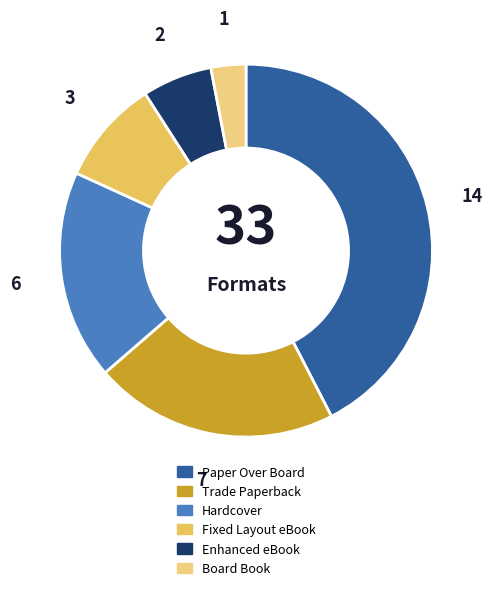

Do Fixed Layout eBook and Paper Over Board together represent more than half of the pie?

Yes